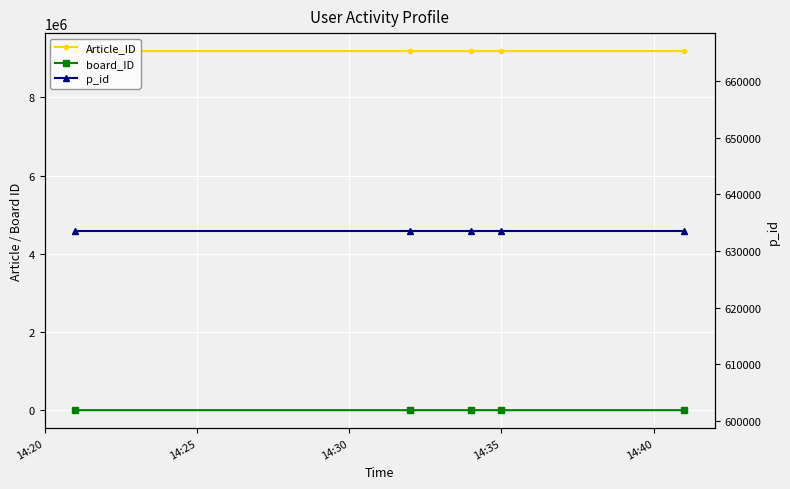

True or false: board_ID and p_id cross at least once.

False